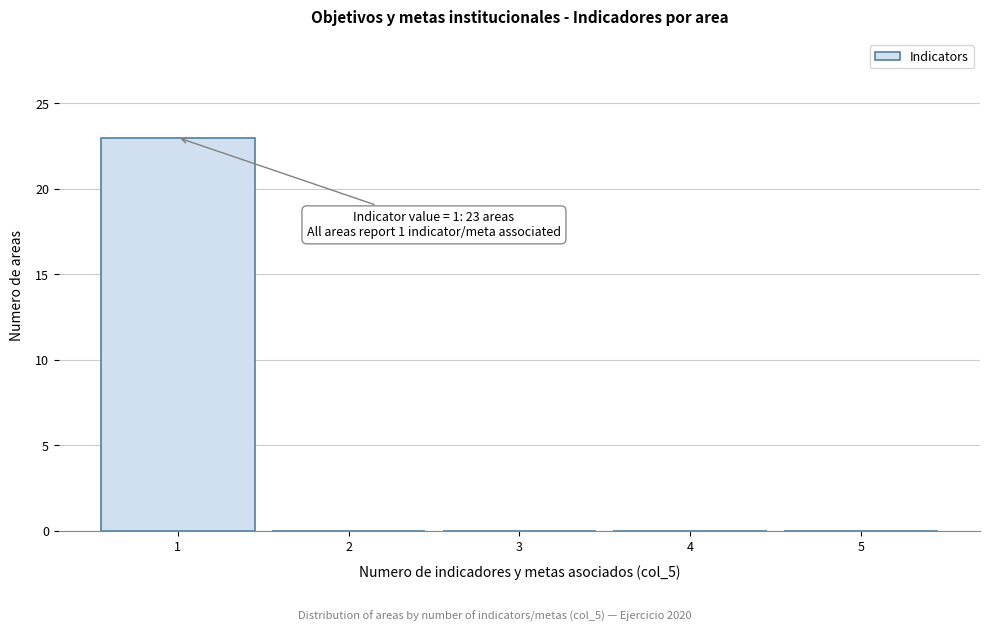

Reading right to left, extract all data points from this chart.

5=0	4=0	3=0	2=0	1=23